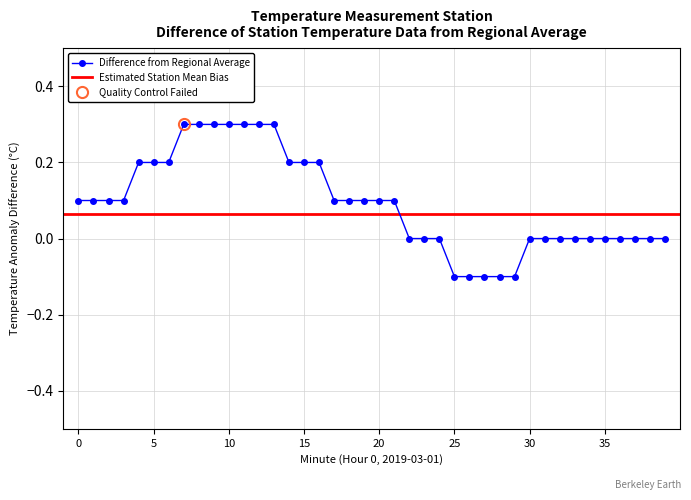

The value at 37 is 0.0. True or false?

True